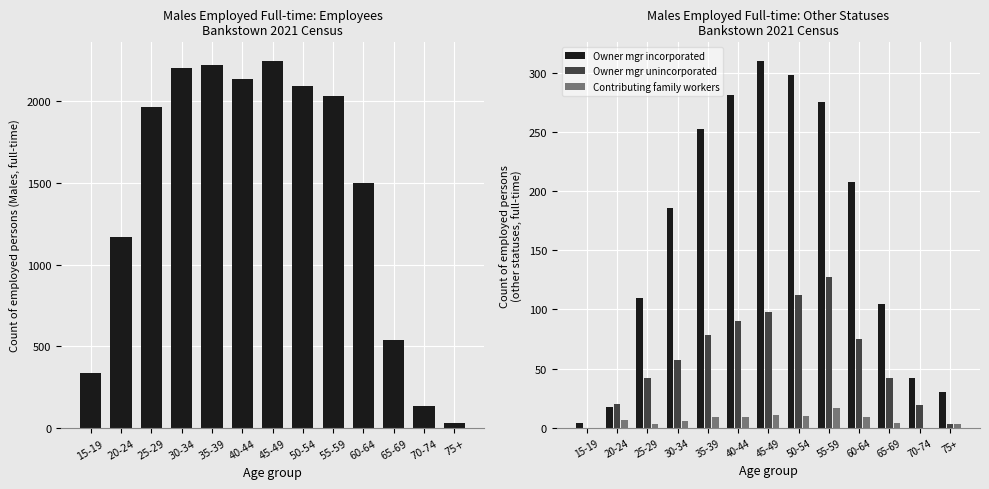

Which label corresponds to the smallest value in the chart?

15-19